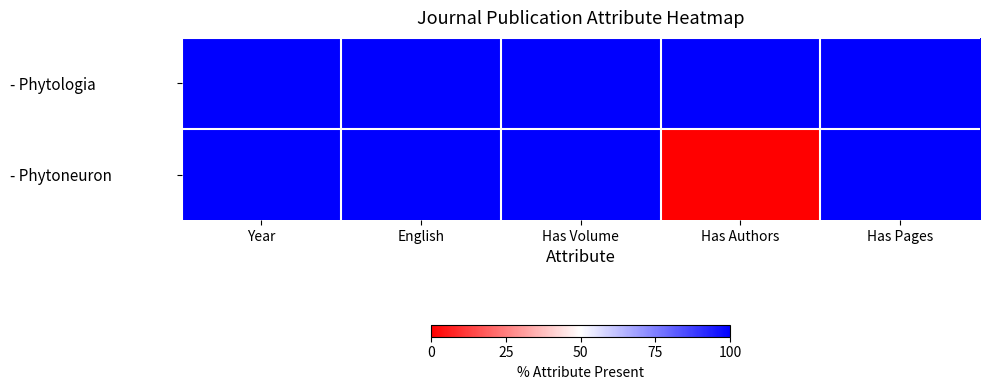

Between Has Authors and Has Pages, which series saw the biggest shift?

- Phytoneuron